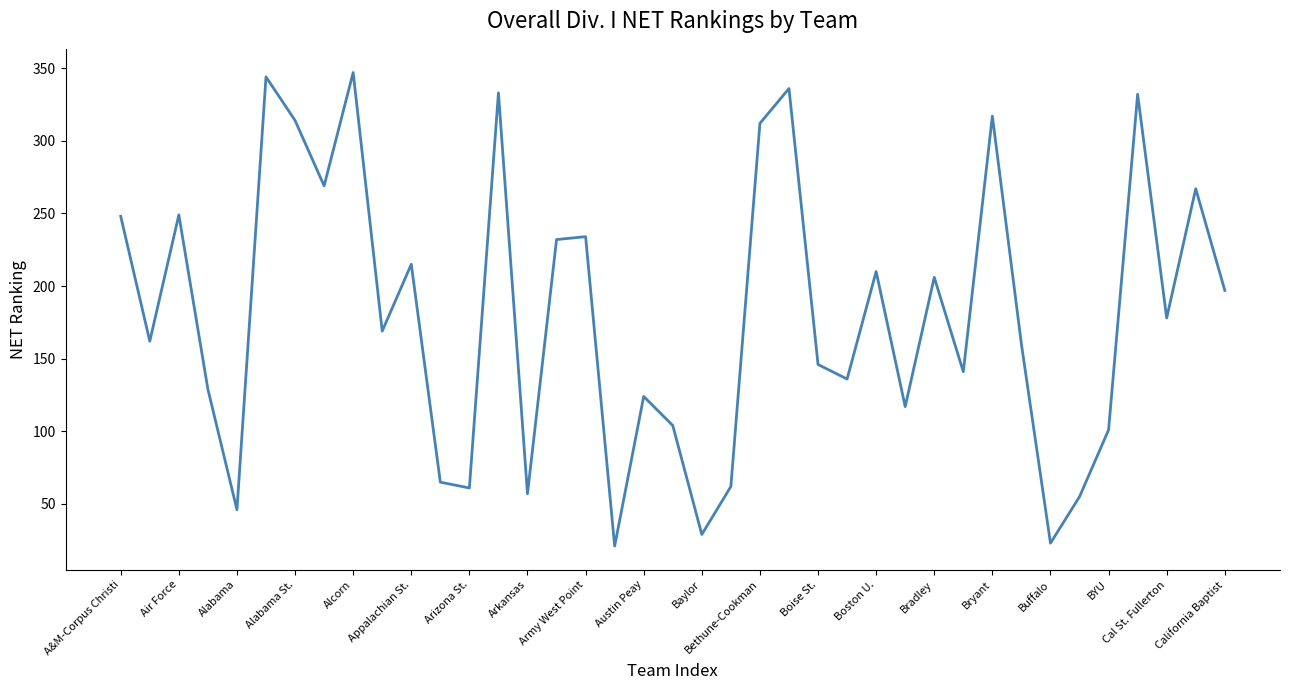

What is the difference between the maximum and minimum values?

326